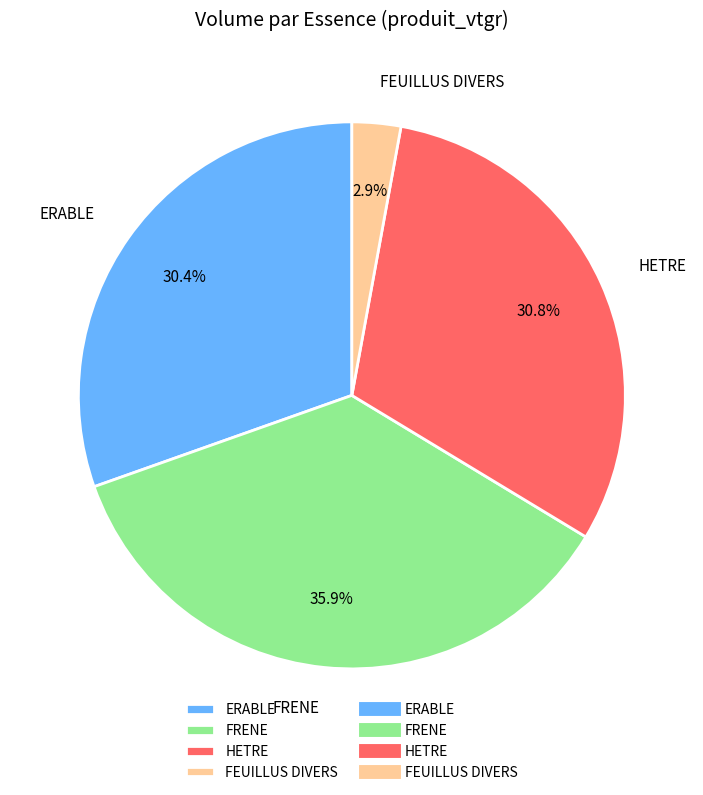

What is the largest slice in the pie chart?

FRENE